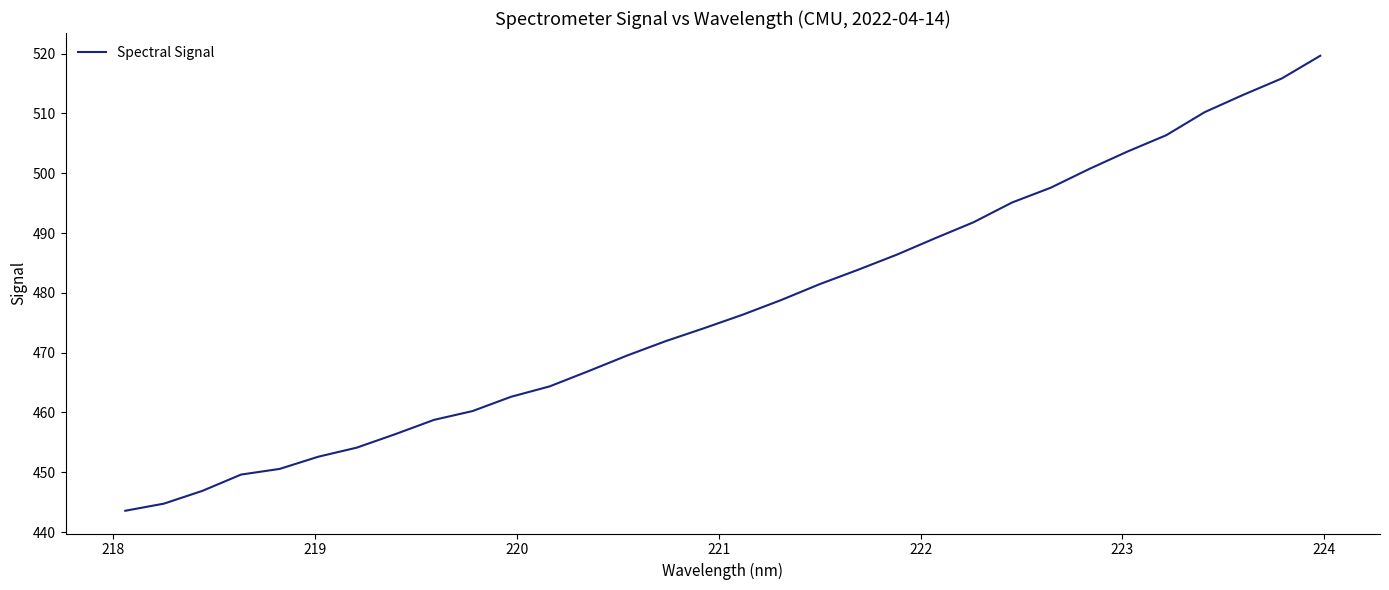

What is the maximum value shown in the chart?

519.6